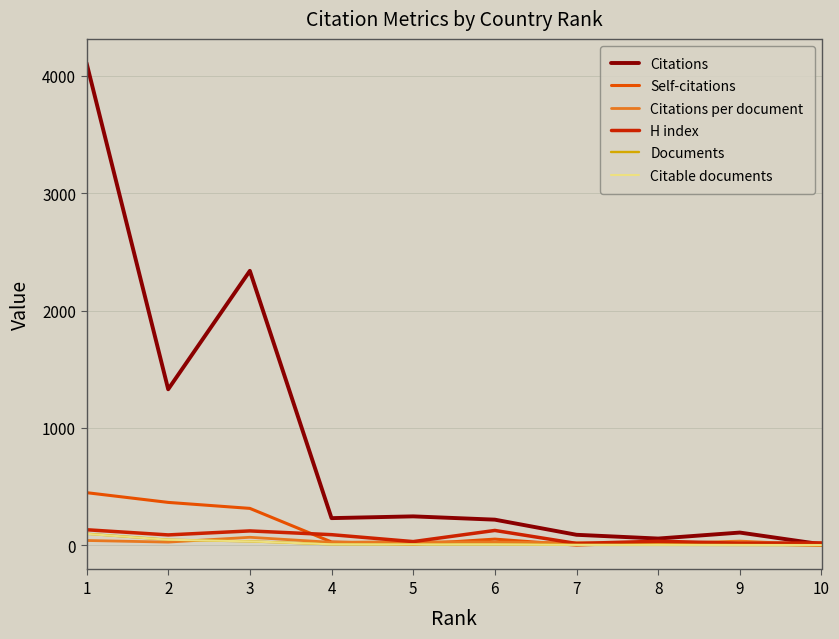

What is the maximum value for Self-citations?

449.0